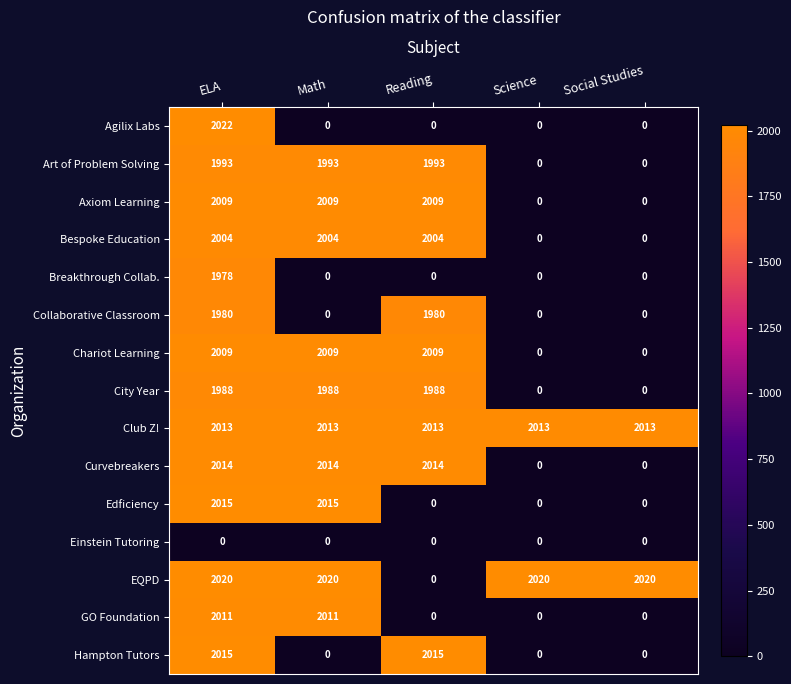

What is the difference between the second highest and second lowest values in the Edficiency series?

2015